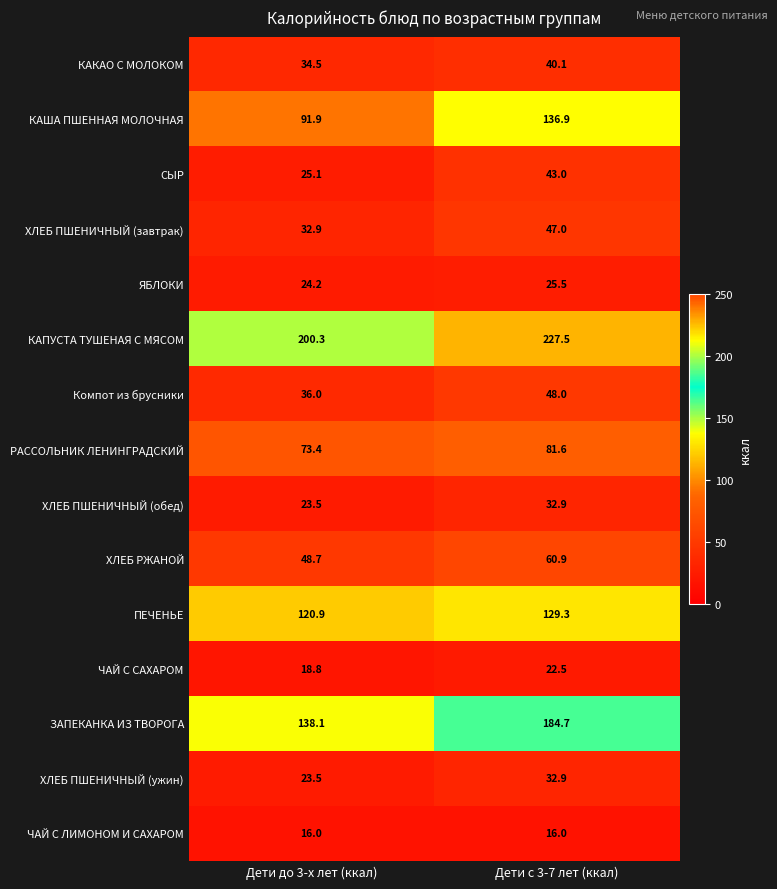

What is the smallest value displayed?

16.0